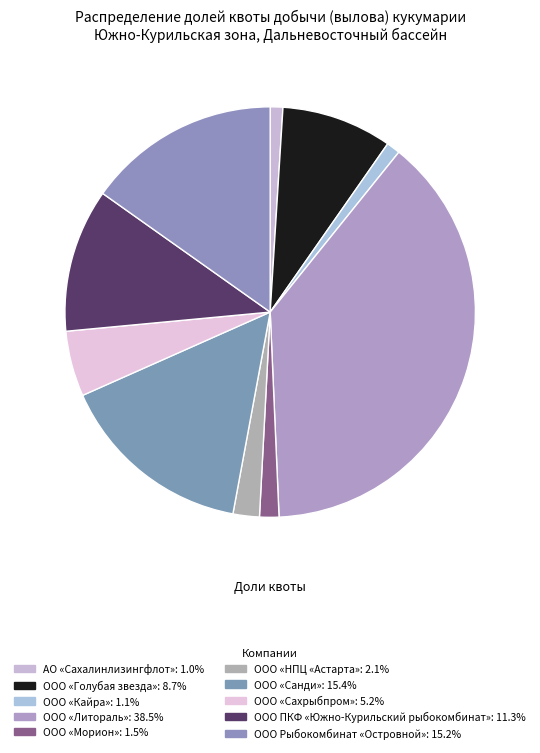

What is the largest slice in the pie chart?

ООО «Литораль» (ДВ-М-719)